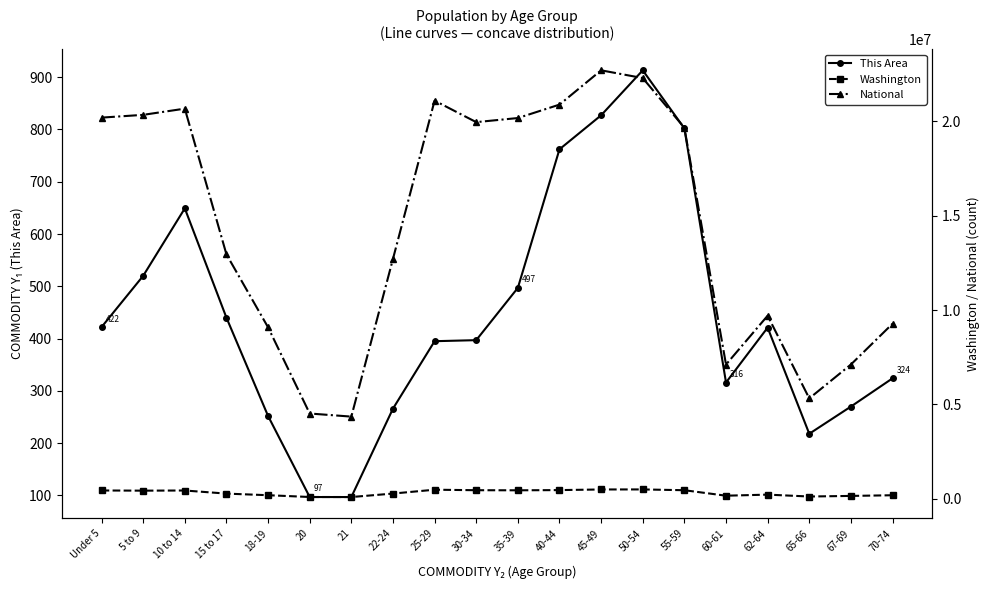

What is the sum of the National values at 50-54 and Under 5?

42499487